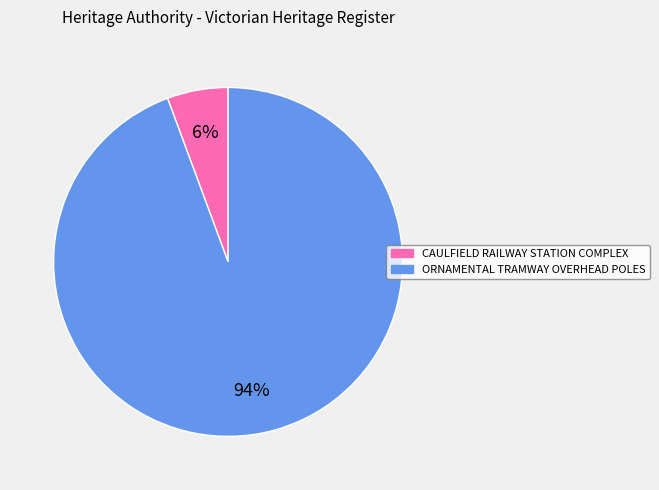

Does any single category account for the majority?

Yes